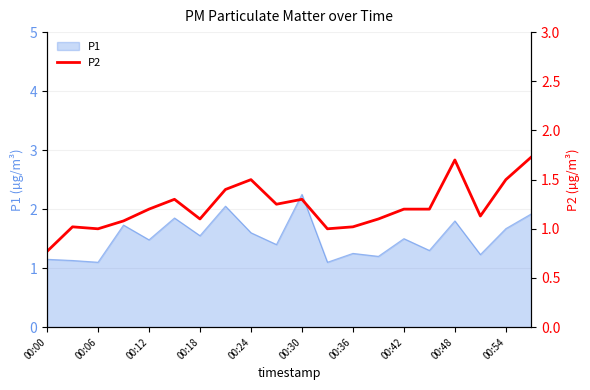

True or false: P1 has a value of 1.5 at 00:42.

True